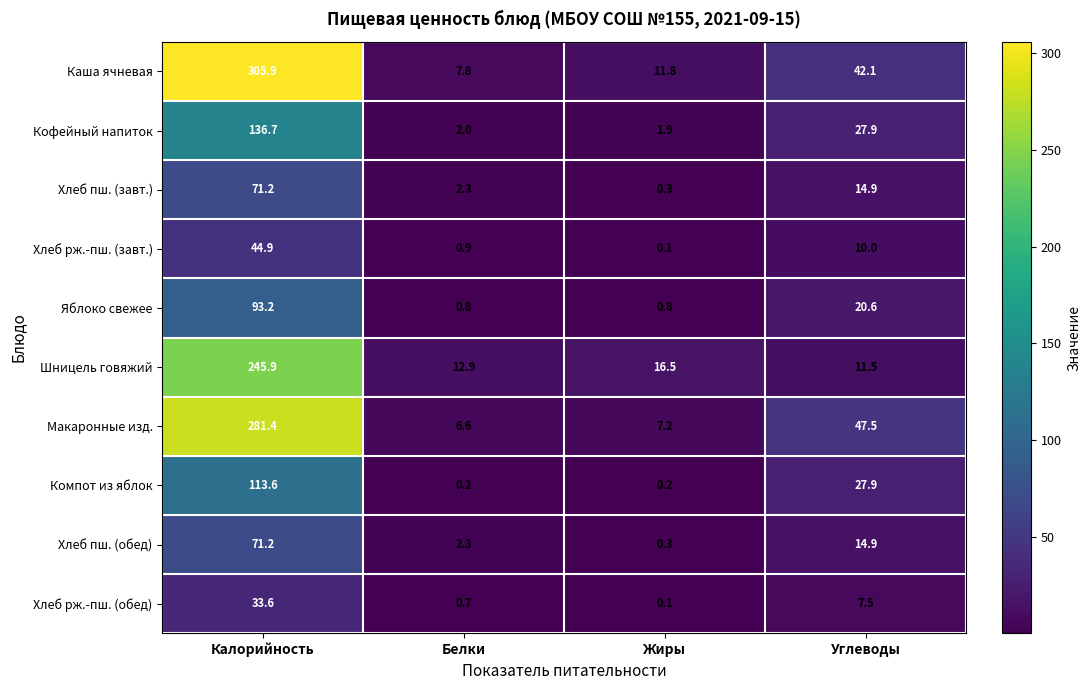

What is the difference between the Шницель говяжий values at Белки and Калорийность?

233.0